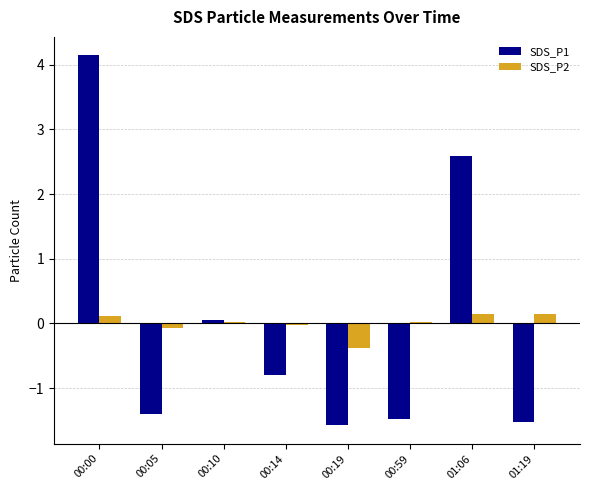

Between 00:19 and 01:06, which series saw the biggest shift?

SDS_P1